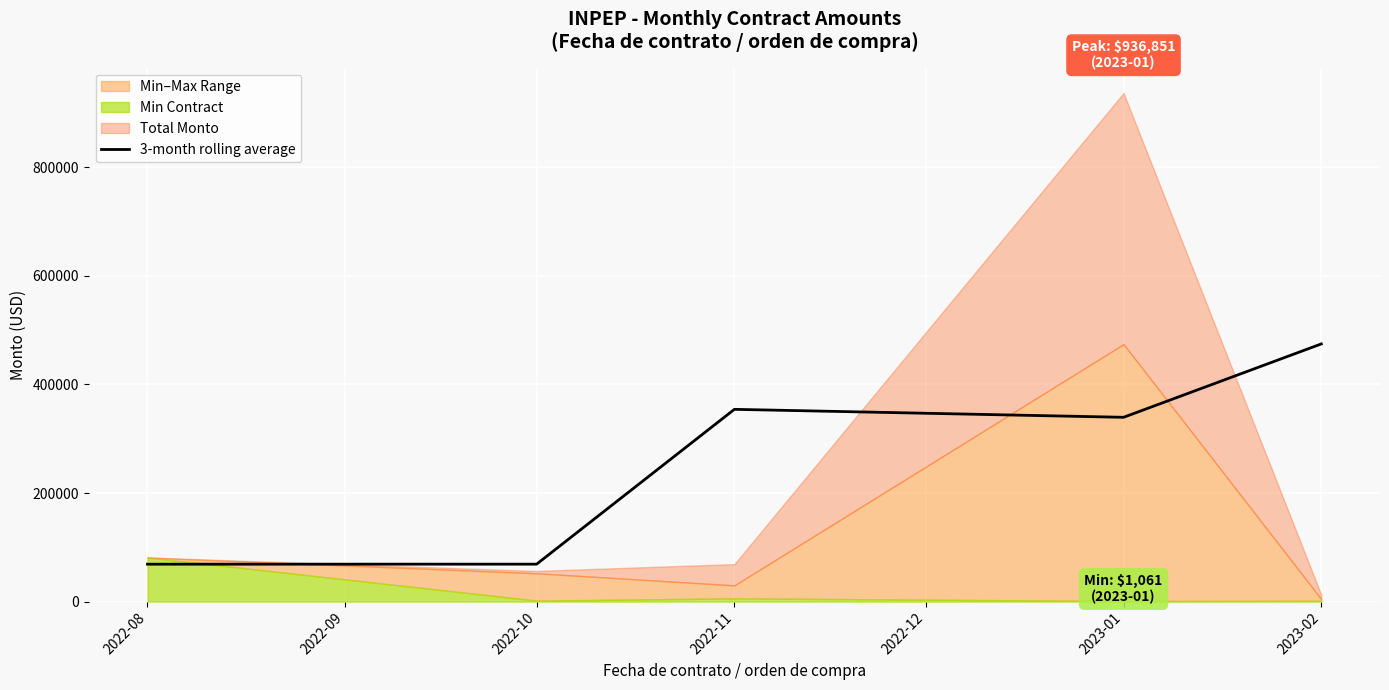

At which label is 3-month rolling average closest to 271791?

2023-01